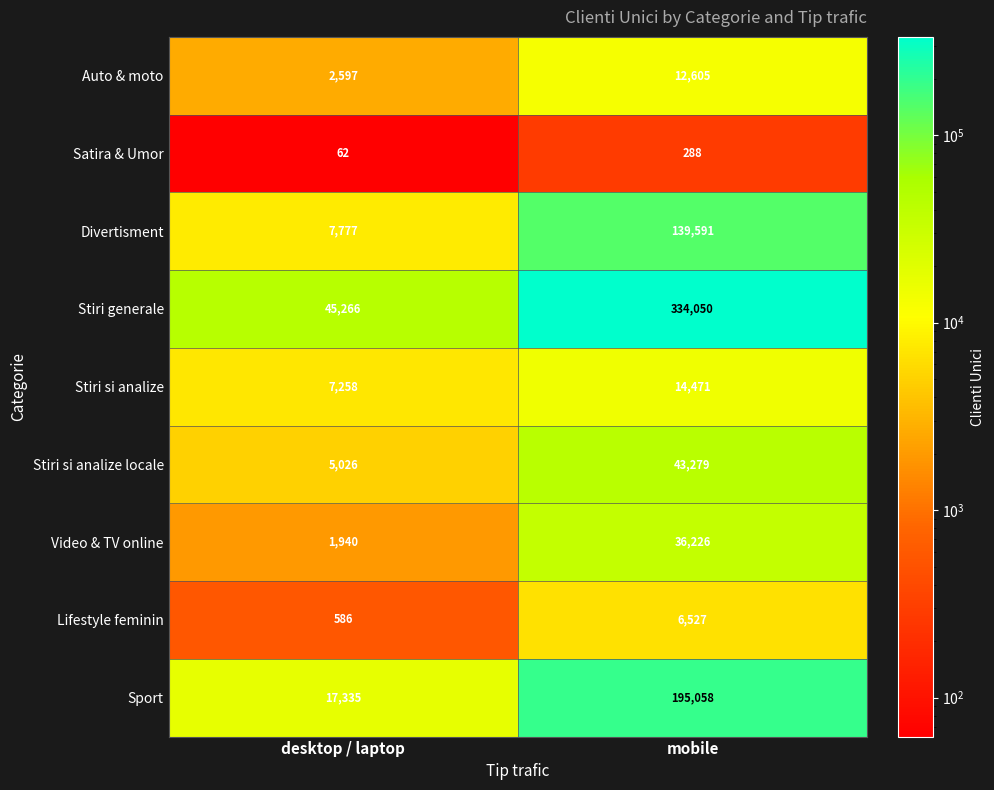

Is it true that Auto & moto equals 2597 at desktop / laptop?

True